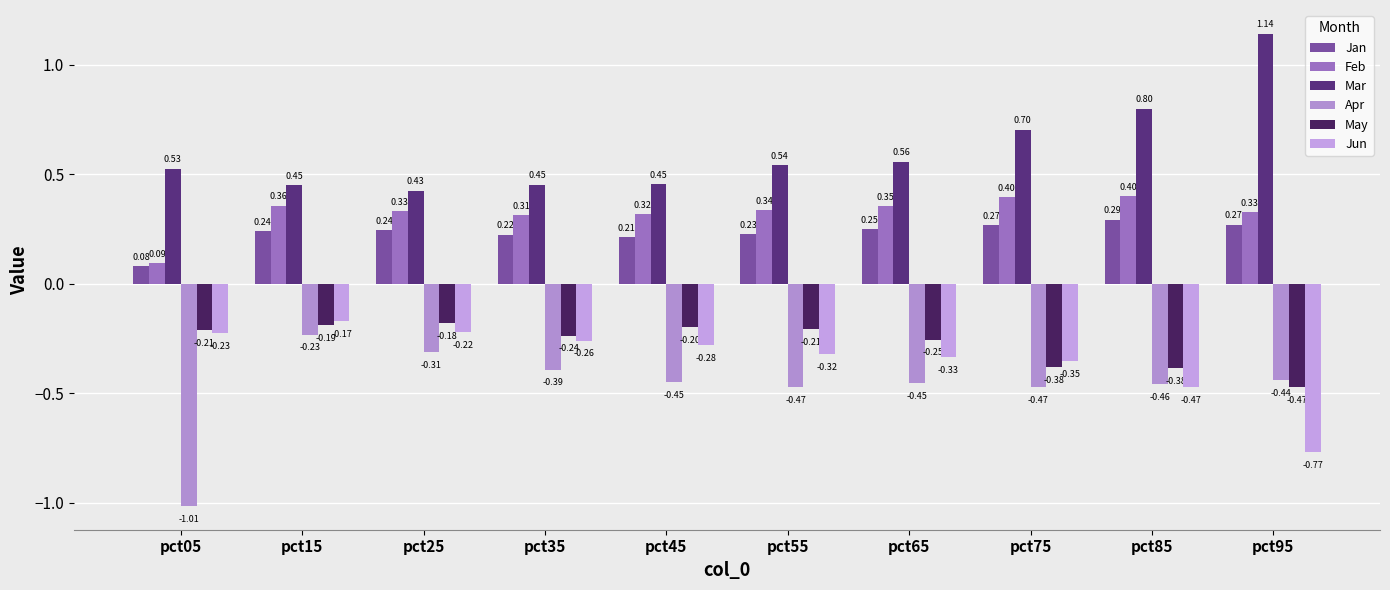

What is the average value of the Mar series?

0.6